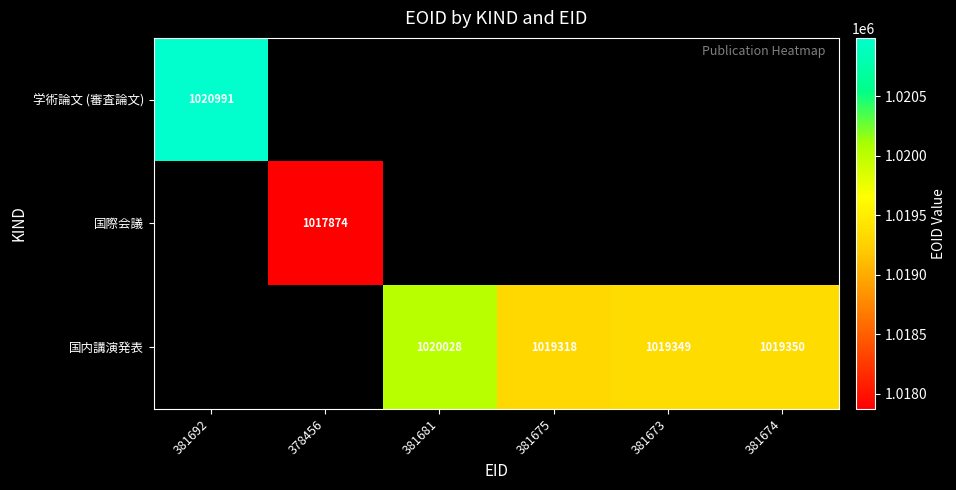

At how many categories does at least one series exceed 1020602?

1